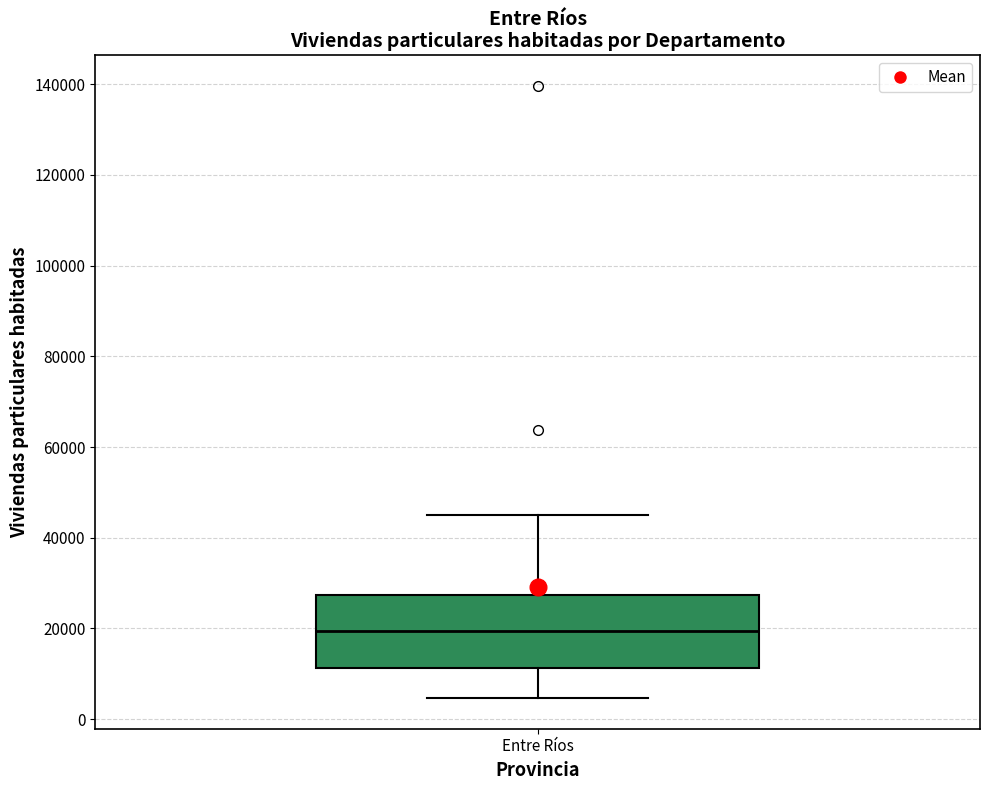

Read this box plot against the y-axis: the position of the median line, the range covered by the box, and the ends of both whiskers. The values are not printed on the chart, so give them approximately, as read against the axis.

median 20000, box 12000 to 28000, whiskers 4000 to 46000